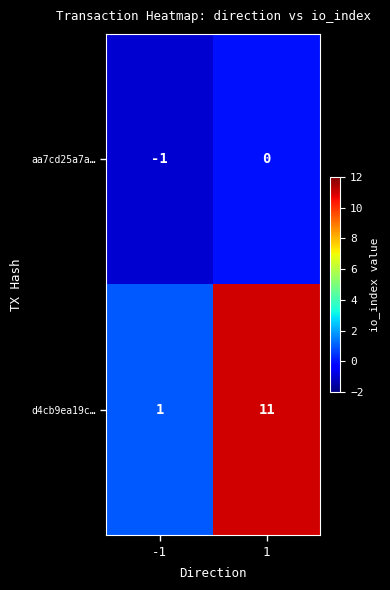

What is the average value of the d4cb9ea19c… series?

6